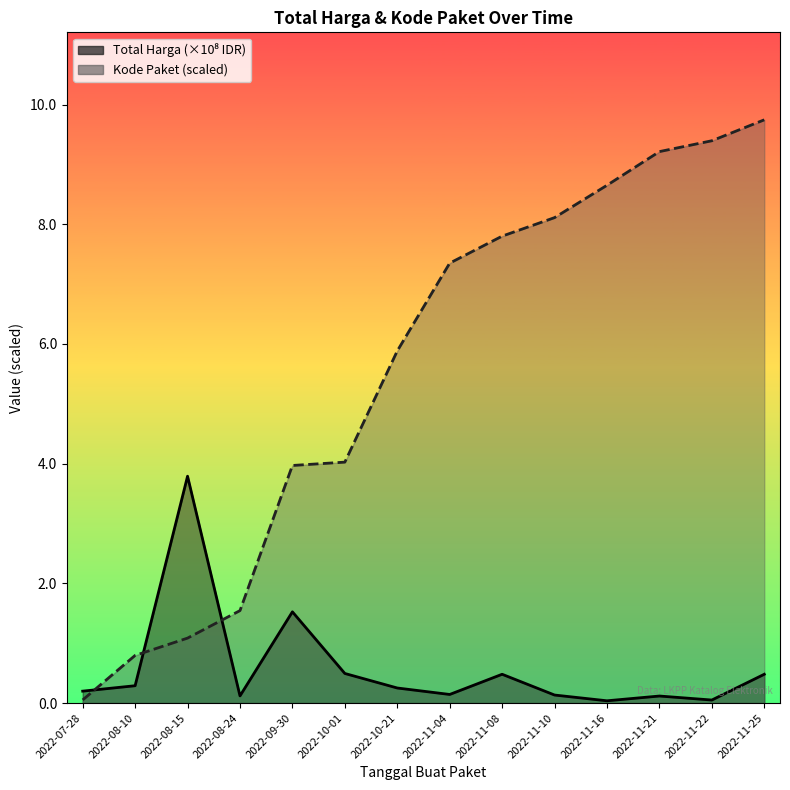

What is the sum of the Total Harga (Milyar IDR) values at 2022-08-10 and 2022-07-28?

0.5